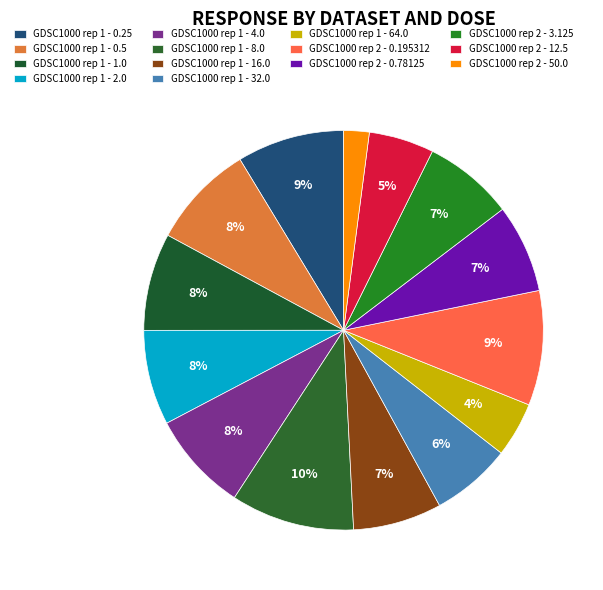

What is the smallest slice in the pie chart?

GDSC1000 rep 2 - 50.0